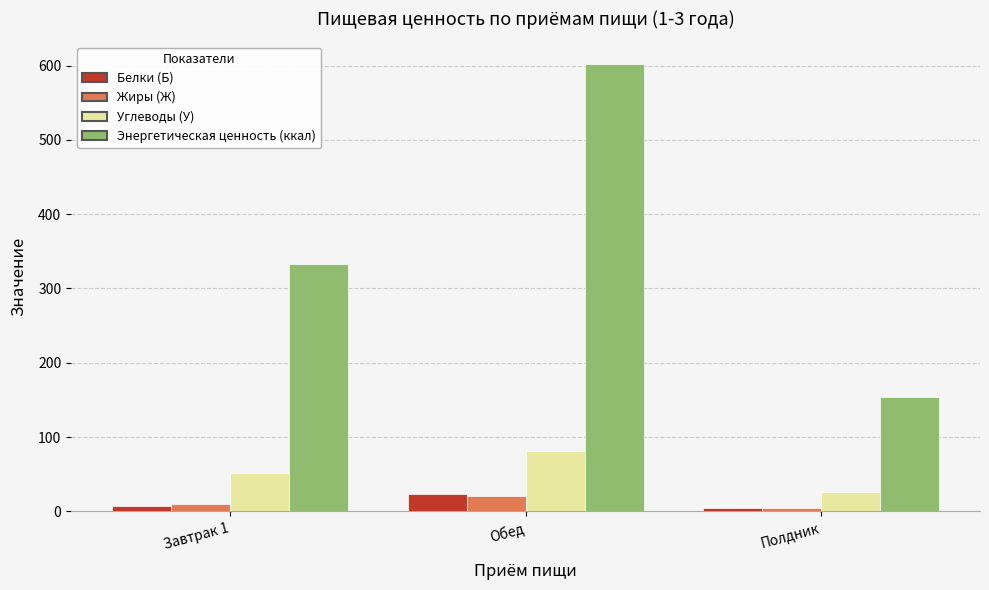

How many bars are there in total?

12